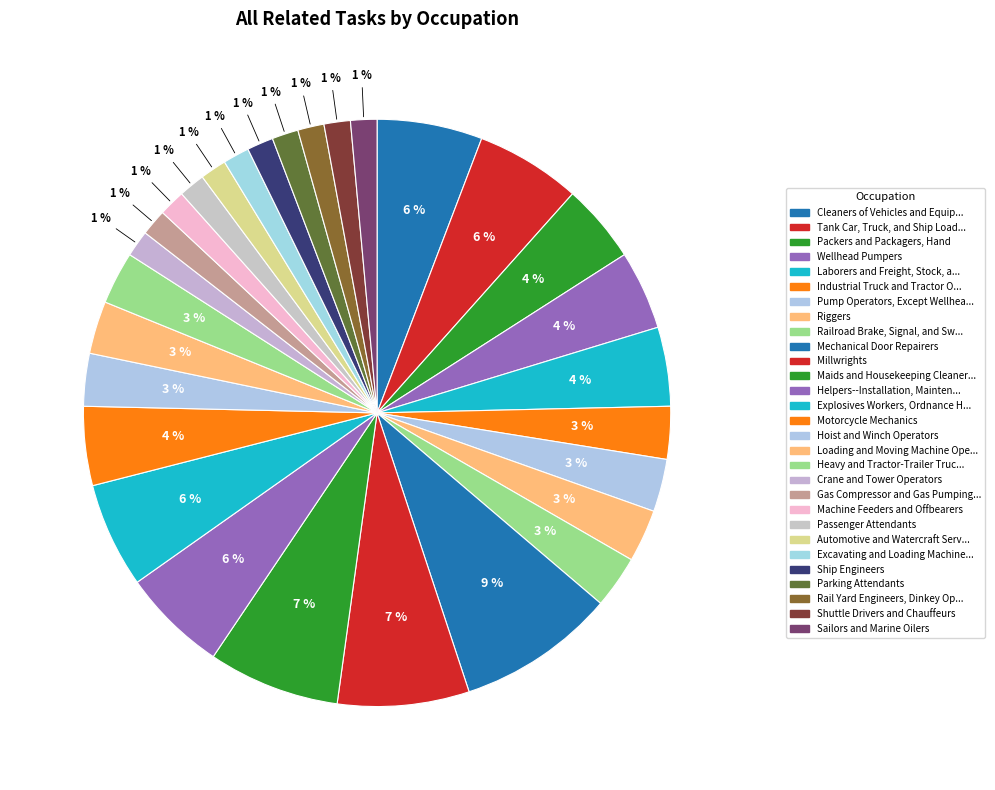

Count the number of slices in the pie.

29